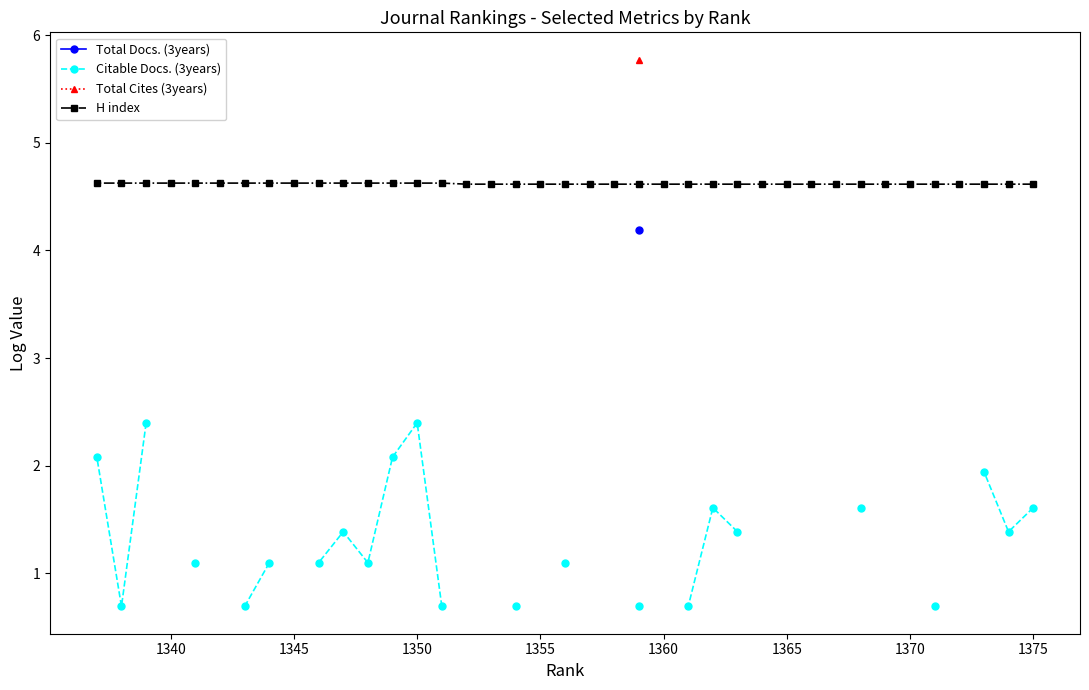

Is it true that H index equals 4.6 at 1355?

True